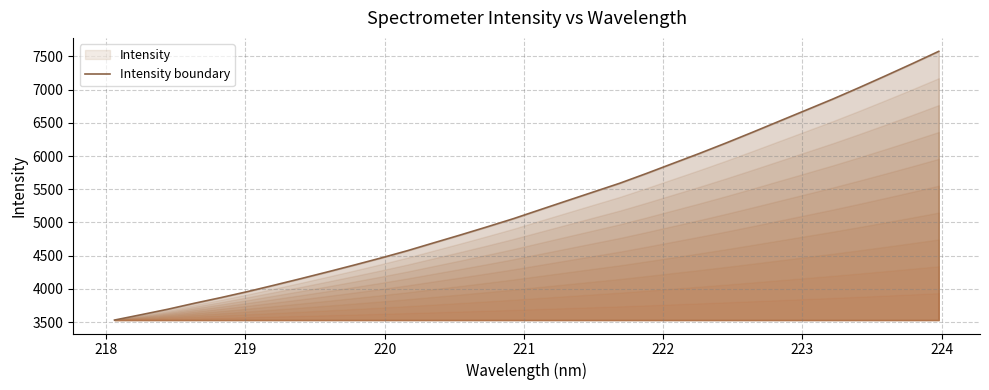

What is the maximum value shown in the chart?

7576.7